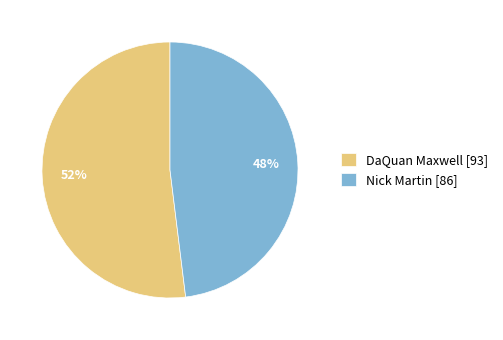

Which category has the smallest portion of the pie?

Nick Martin